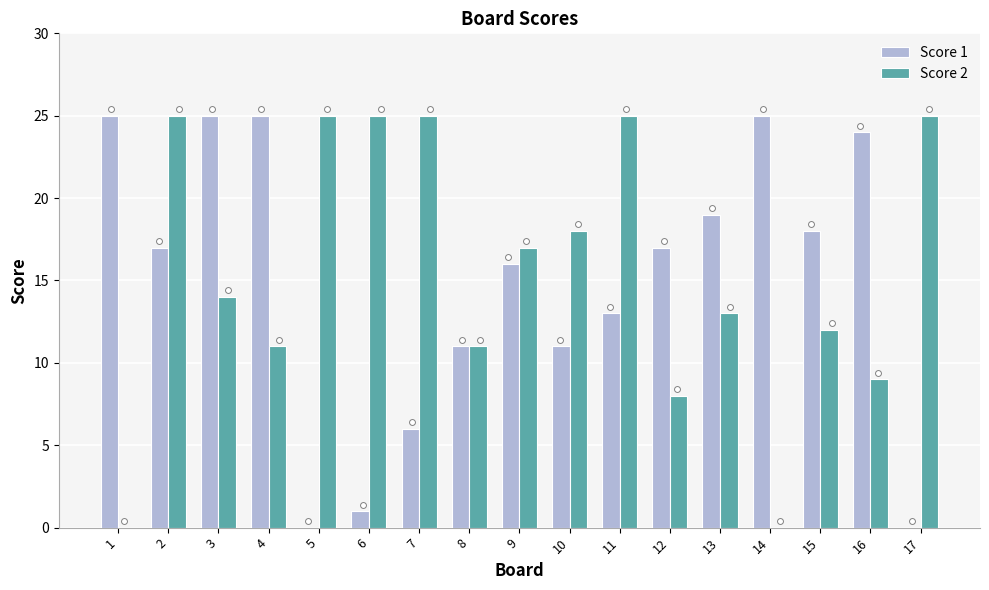

What is the total value across all series at 12?

25